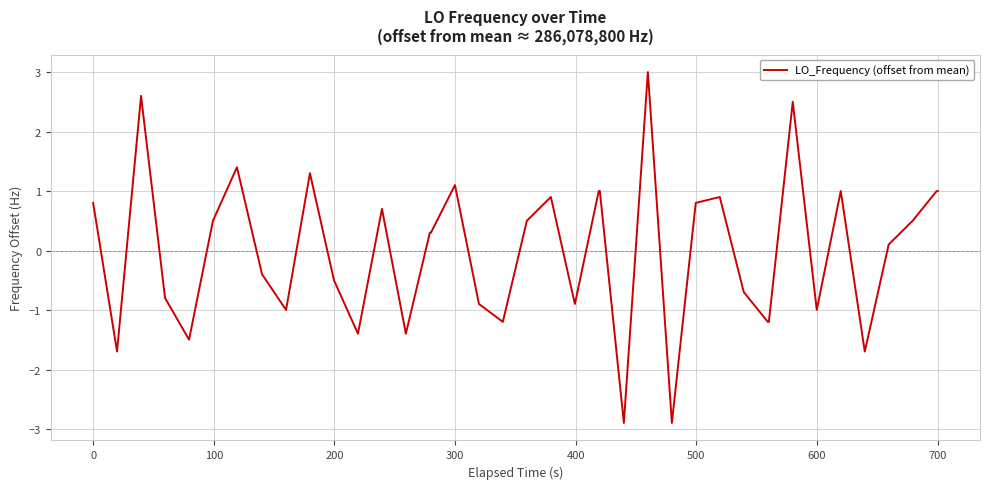

What is the difference between the maximum and minimum values?

5.9